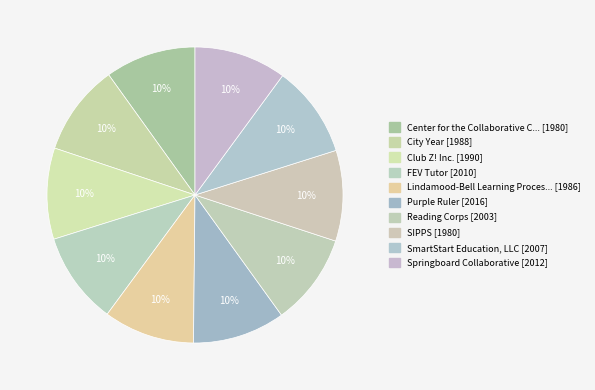

Is there a majority slice in this chart?

No